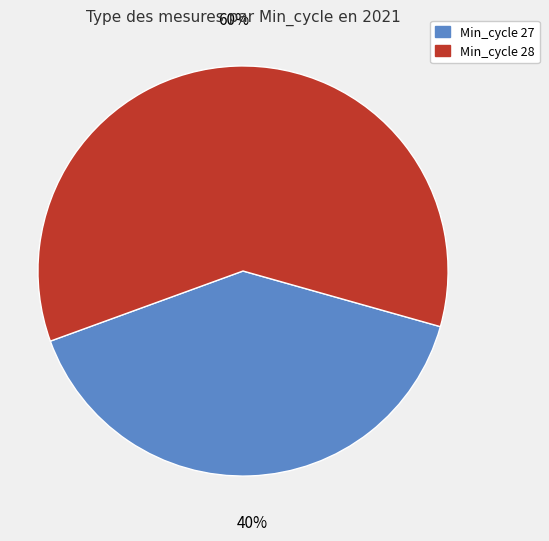

To the nearest percent, what is the average slice percentage?

50%